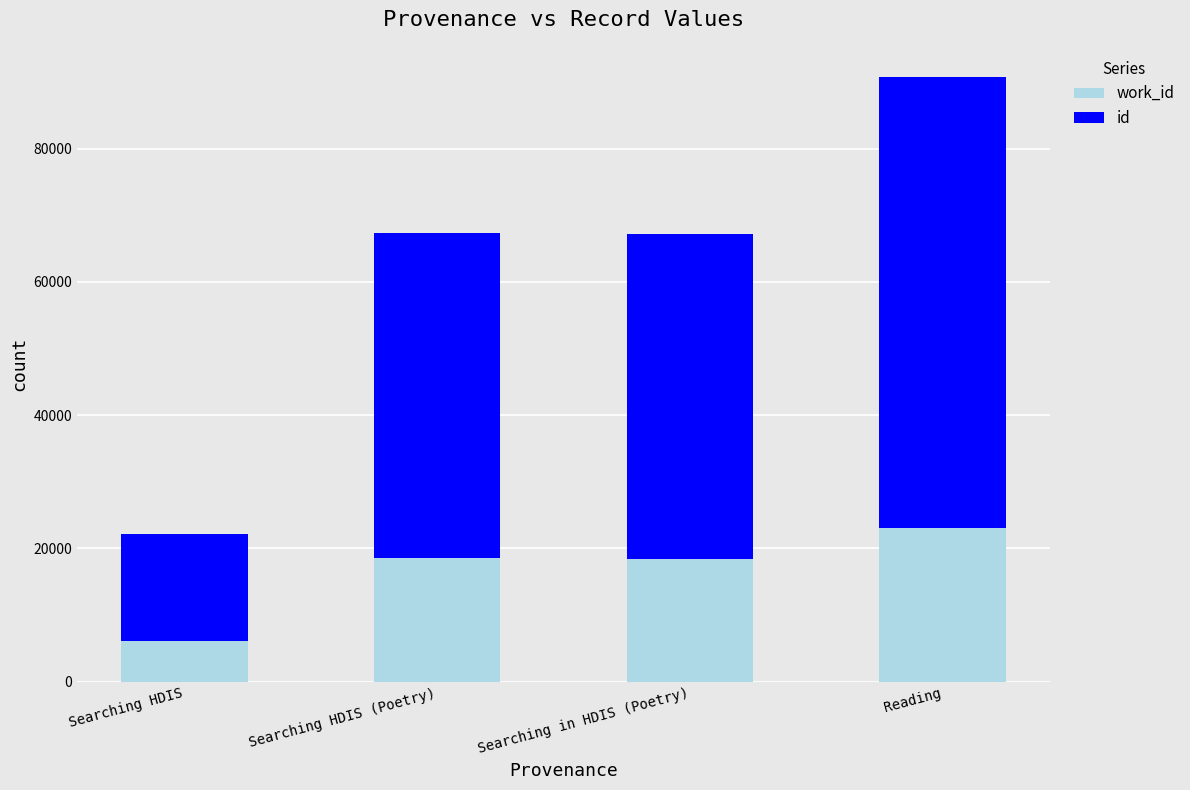

What is the total value across all series at Searching in HDIS (Poetry)?

67268